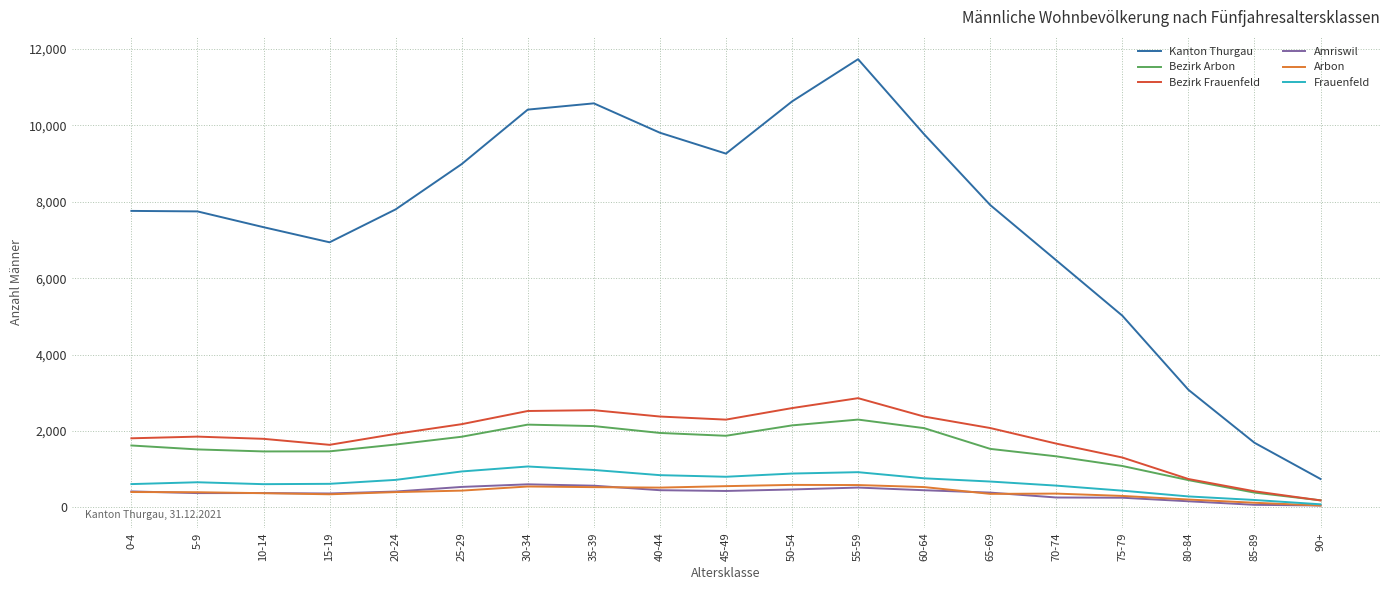

True or false: Arbon and Bezirk Frauenfeld cross at least once.

False